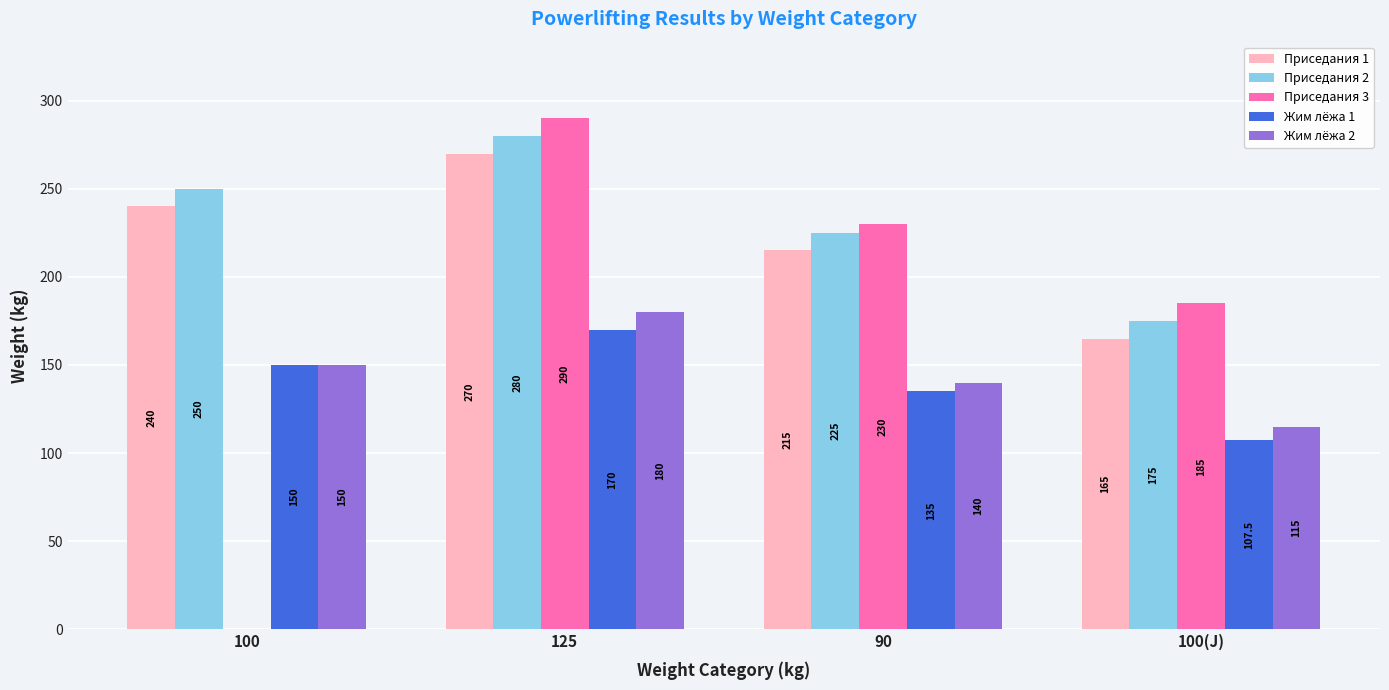

Which series changed the most between 100 and 90?

Приседания 3